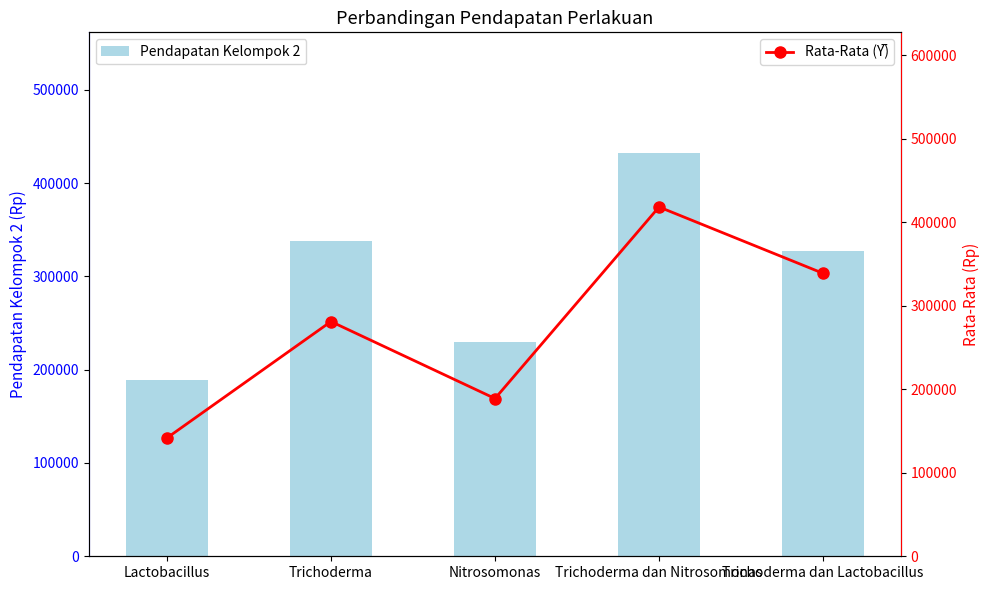

Rank the categories by Pendapatan Kelompok 2 value from highest to lowest.

Trichoderma dan Nitrosomonas, Trichoderma, Trichoderma dan Lactobacillus, Nitrosomonas, Lactobacillus